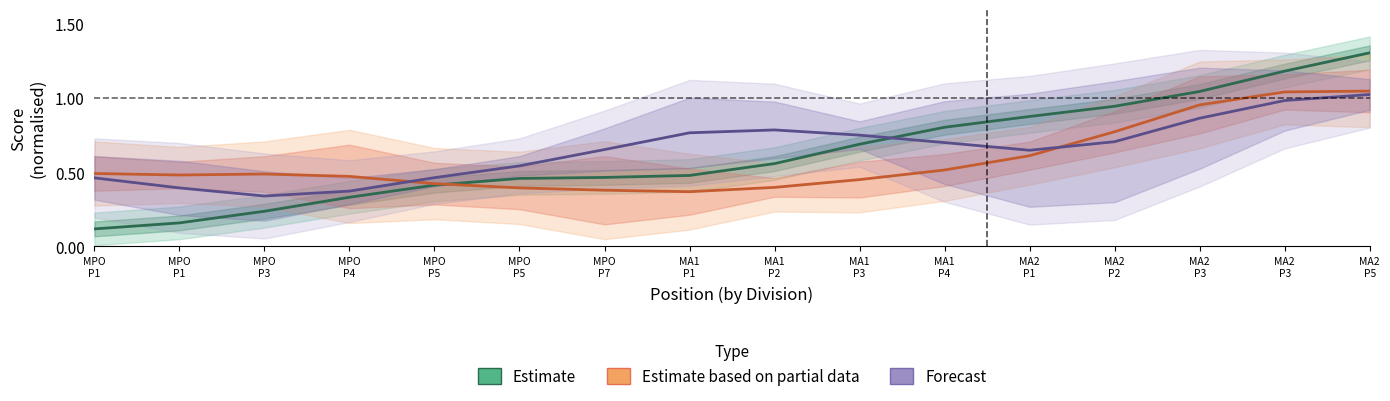

Reading right to left, extract all data points from this chart.

Estimate: 1.3	1.2	1.0	0.9	0.9	0.8	0.7	0.6	0.5	0.5	0.5	0.4	0.3	0.2	0.2	0.1
Estimate based on partial data: 1.0	1.0	1.0	0.8	0.6	0.5	0.5	0.4	0.4	0.4	0.4	0.4	0.5	0.5	0.5	0.5
Forecast: 1.0	1.0	0.9	0.7	0.6	0.7	0.8	0.8	0.8	0.7	0.5	0.5	0.4	0.3	0.4	0.5